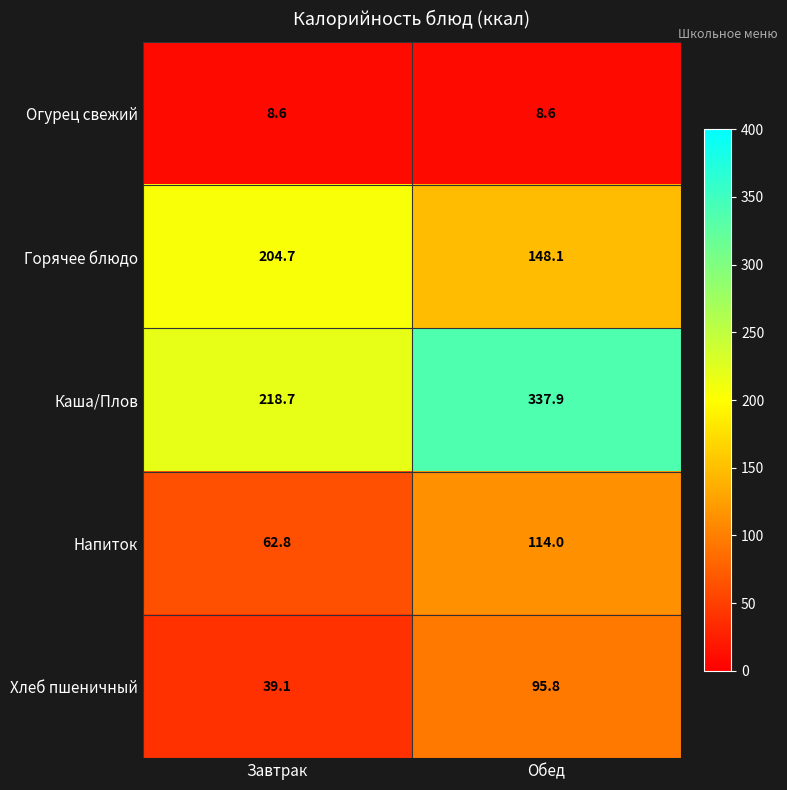

How many series are shown in this chart?

5